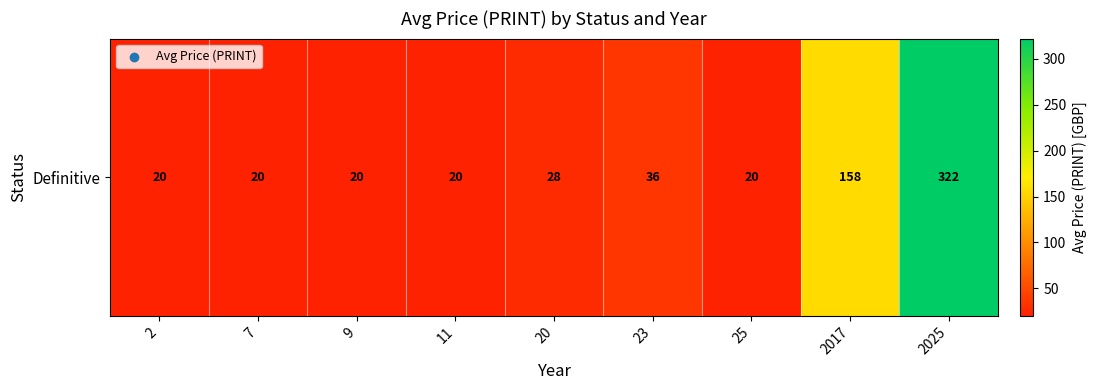

List the labels in order of value, largest first.

2025, 2017, 23, 20, 2, 7, 9, 11, 25